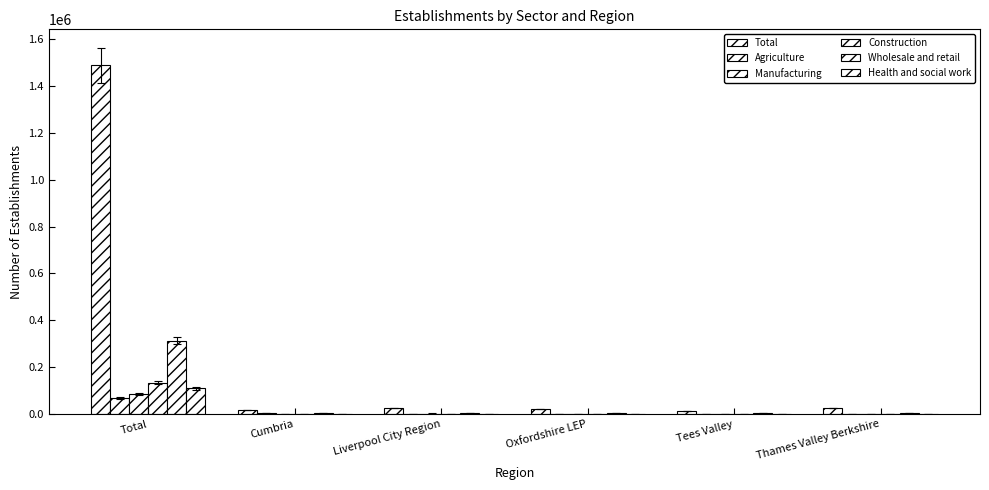

Reading right to left, extract all data points from this chart.

Total: Thames Valley Berkshire=26816	Tees Valley=13312	Oxfordshire LEP=21352	Liverpool City Region=26581	Cumbria=18347	Total=1488201
Agriculture: Thames Valley Berkshire=370	Tees Valley=345	Oxfordshire LEP=1155	Liverpool City Region=1232	Cumbria=3497	Total=68835
Manufacturing: Thames Valley Berkshire=1230	Tees Valley=833	Oxfordshire LEP=1030	Liverpool City Region=2637	Cumbria=783	Total=84816
Construction: Thames Valley Berkshire=2216	Tees Valley=1179	Oxfordshire LEP=2018	Liverpool City Region=2282	Cumbria=1704	Total=133668
Wholesale and retail: Thames Valley Berkshire=5071	Tees Valley=3090	Oxfordshire LEP=4015	Liverpool City Region=6088	Cumbria=3474	Total=313484
Health and social work: Thames Valley Berkshire=1568	Tees Valley=1303	Oxfordshire LEP=1370	Liverpool City Region=1960	Cumbria=1109	Total=110011